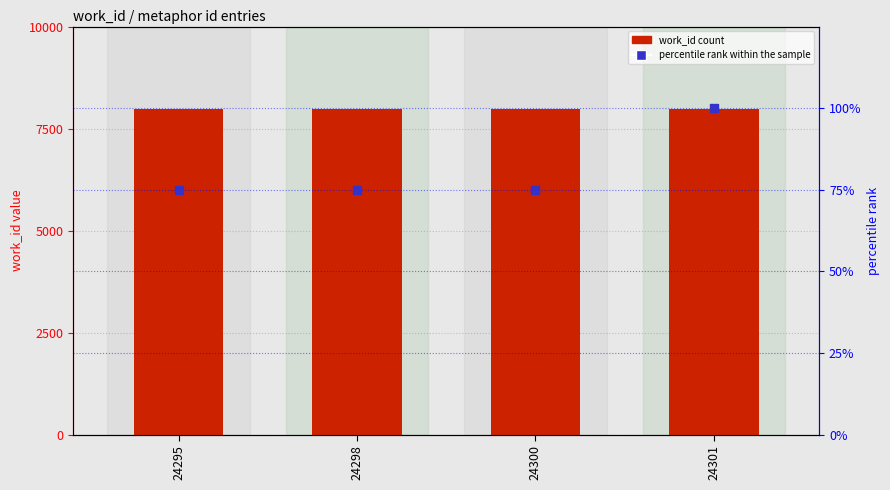

Is the value of work_id at 24300 greater than the value of percentile rank within the sample at 24300?

Yes